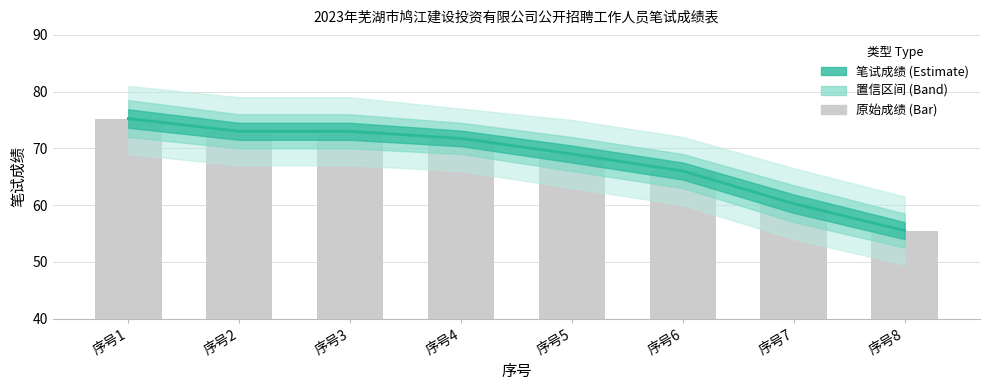

What is the difference between the values at 序号2 and 序号4?

1.2